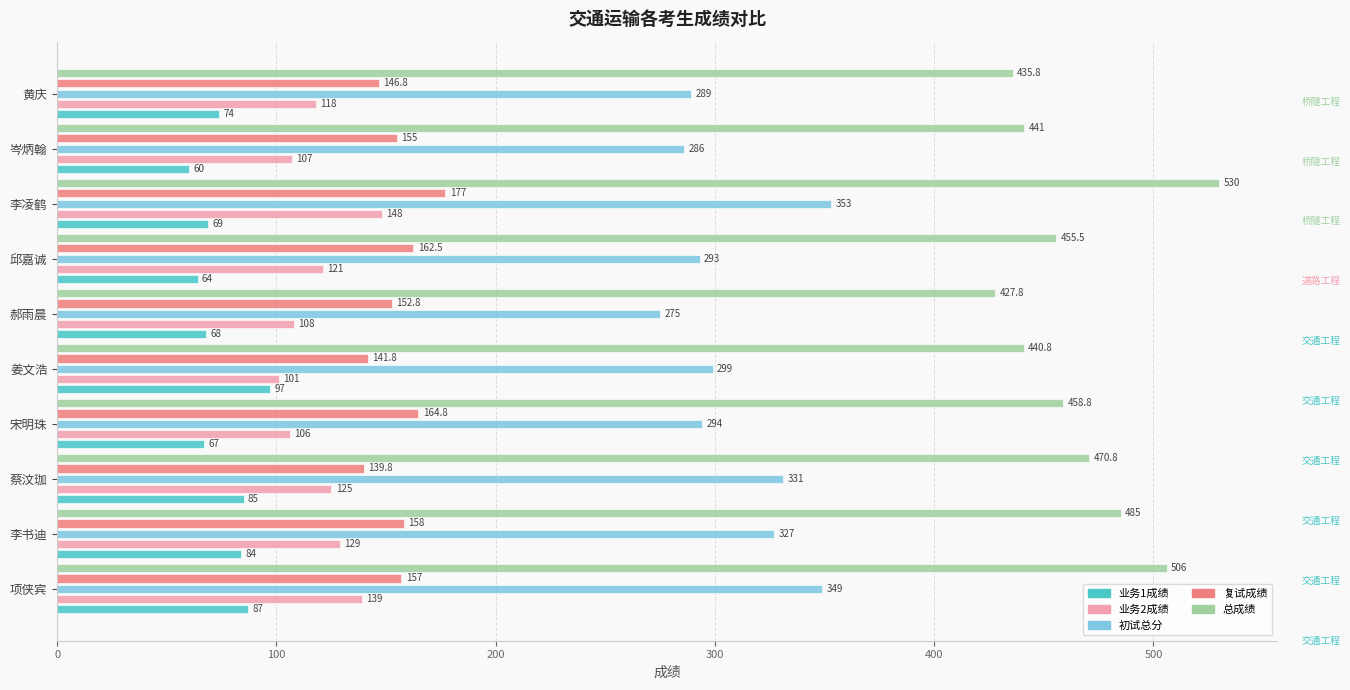

Which series changed the most between 蔡汶珈 and 邱嘉诚?

初试总分